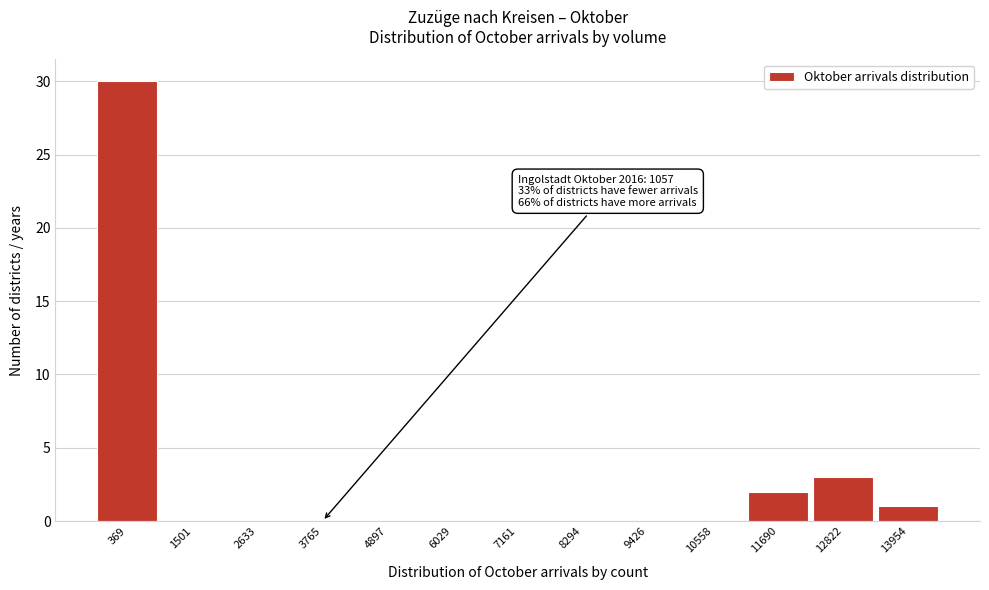

Reading right to left, list all the values displayed in this chart.

13954=1	12822=3	11690=2	10558=0	9426=0	8294=0	7161=0	6029=0	4897=0	3765=0	2633=0	1501=0	369=30